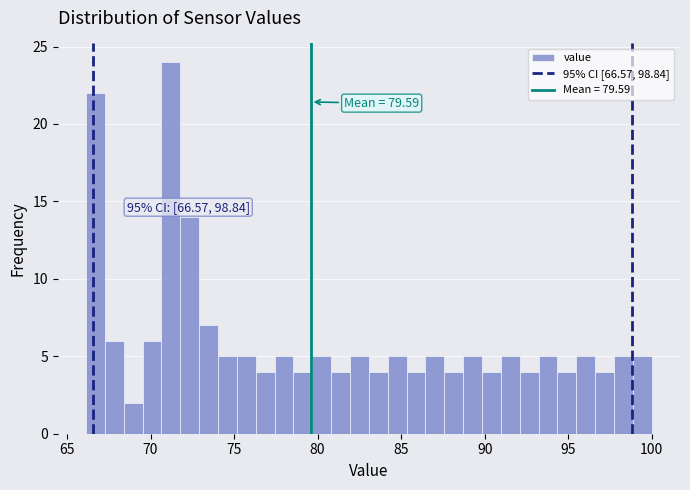

Read against the x-axis, roughly where is the centre of the tallest bar?

71.0